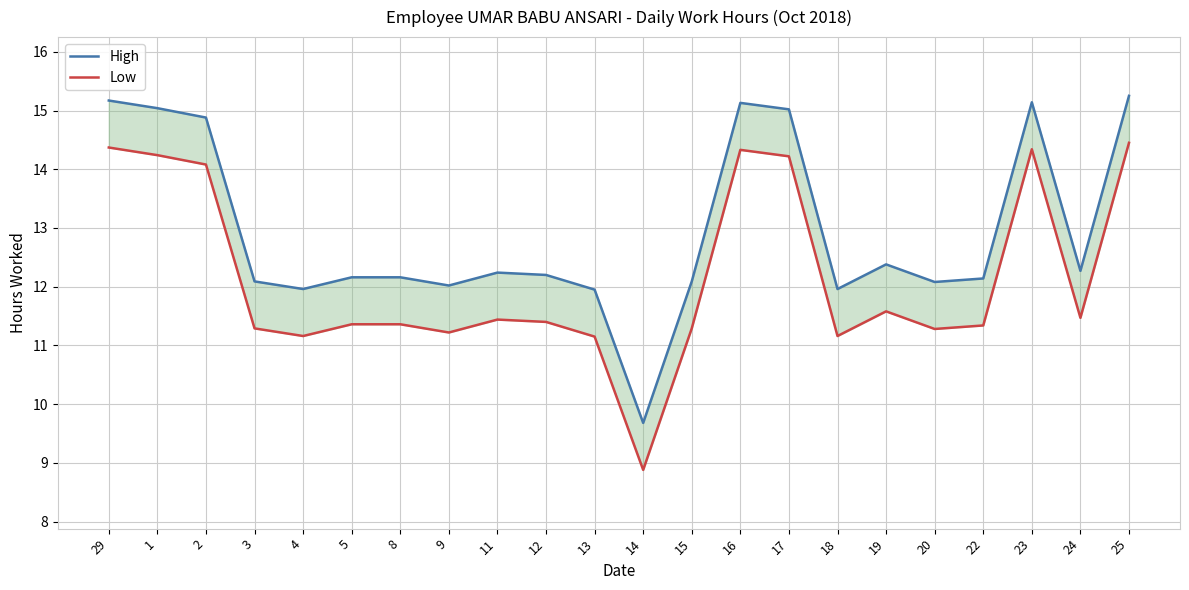

What is the value of the High point at the 18th from the left?

12.1